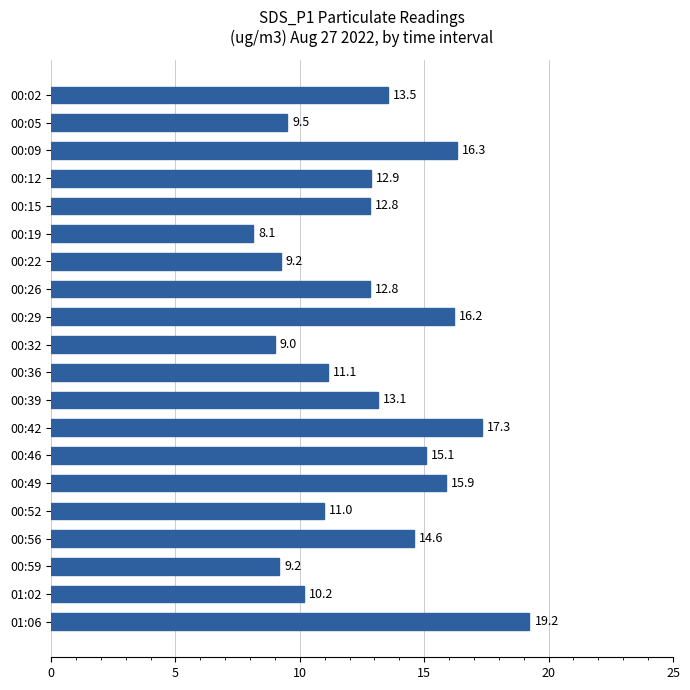

Reading top to bottom, list all the values displayed in this chart.

13.5	9.5	16.3	12.9	12.8	8.1	9.2	12.8	16.2	9.0	11.1	13.1	17.3	15.1	15.9	11.0	14.6	9.2	10.2	19.2